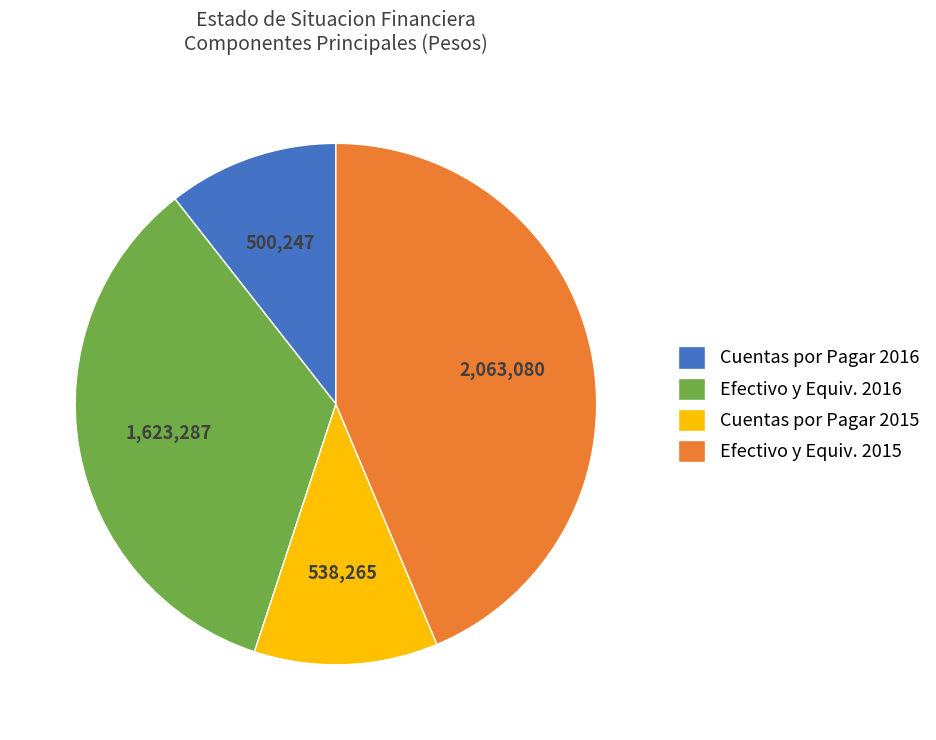

The Cuentas por Pagar 2015 slice represents 6% of the pie. True or false?

False